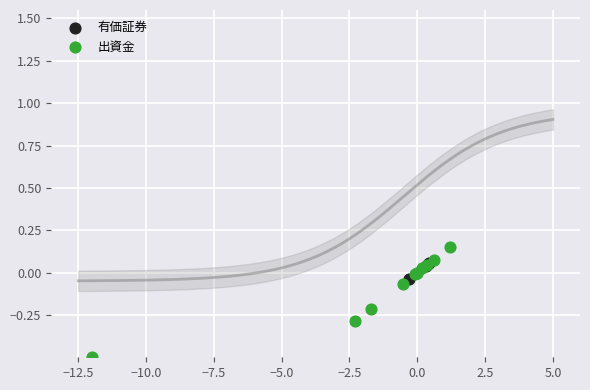

Which series has the largest Y range (max minus min)?

出資金